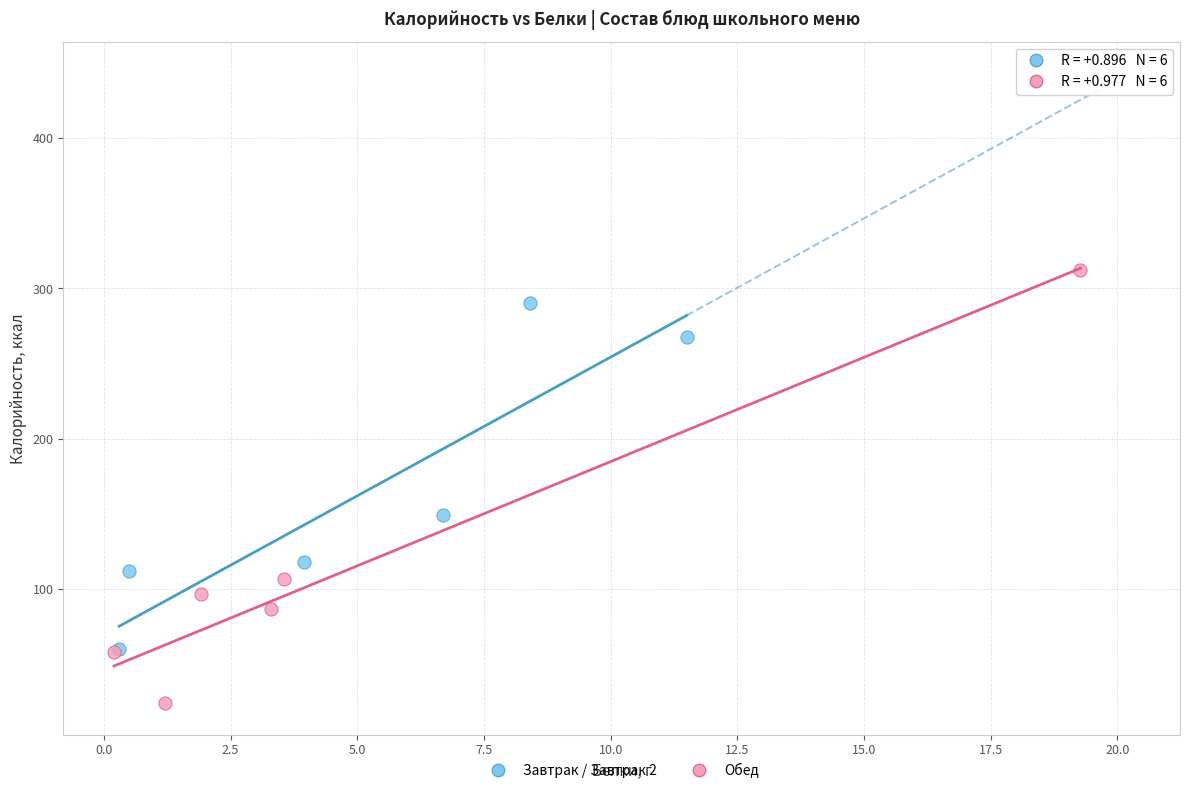

Which series has the largest Y range (max minus min)?

Обед